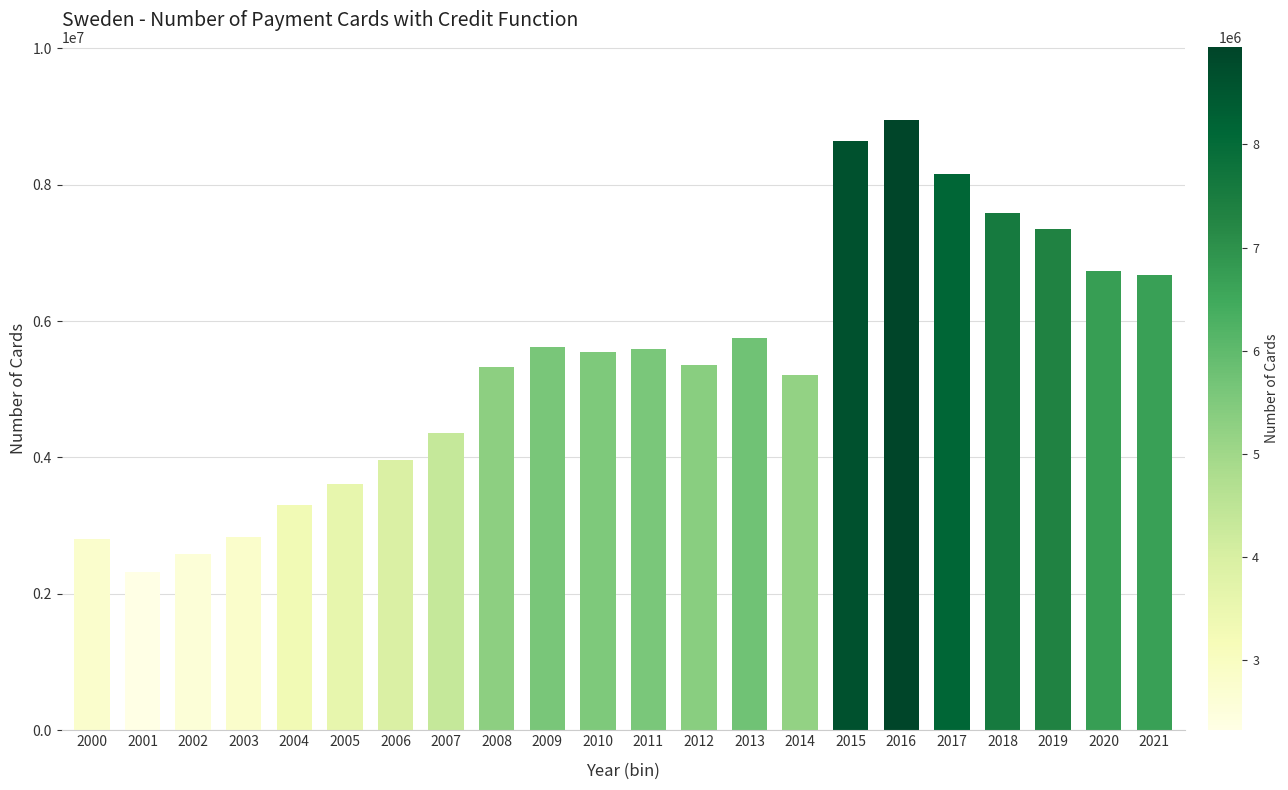

Is it true that the value at 2020 is 9366025.7?

False